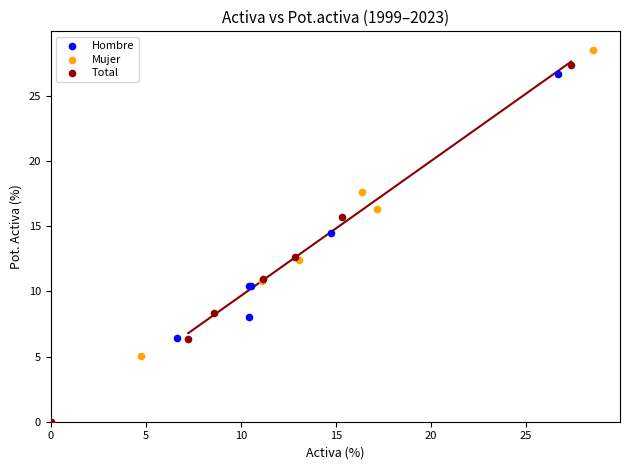

Which series has the largest Y range (max minus min)?

Mujer